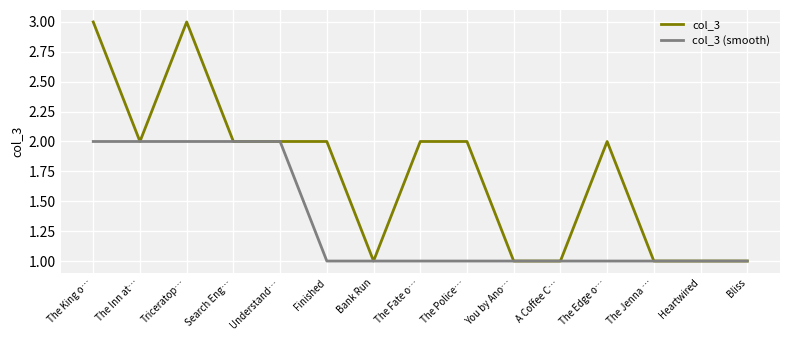

Between Triceratop… and Heartwired, which series saw the biggest shift?

col_3